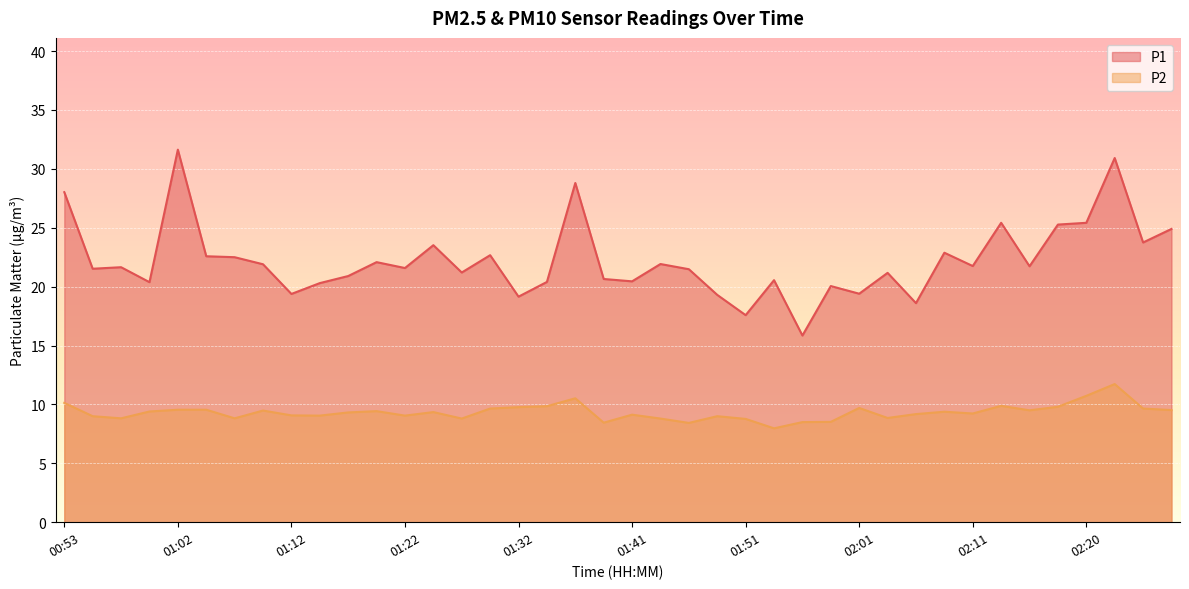

Rank the series at 01:46 from lowest to highest value.

P2, P1